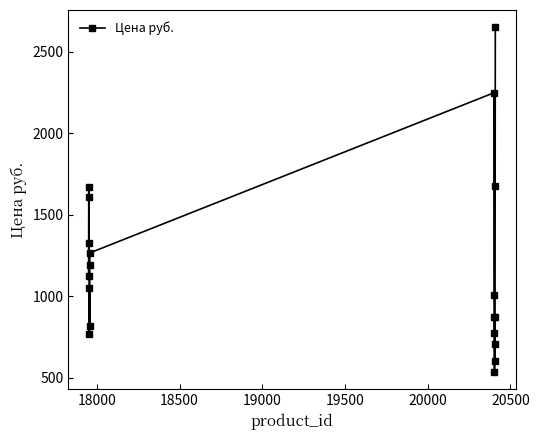

Count the number of data series in this chart.

1